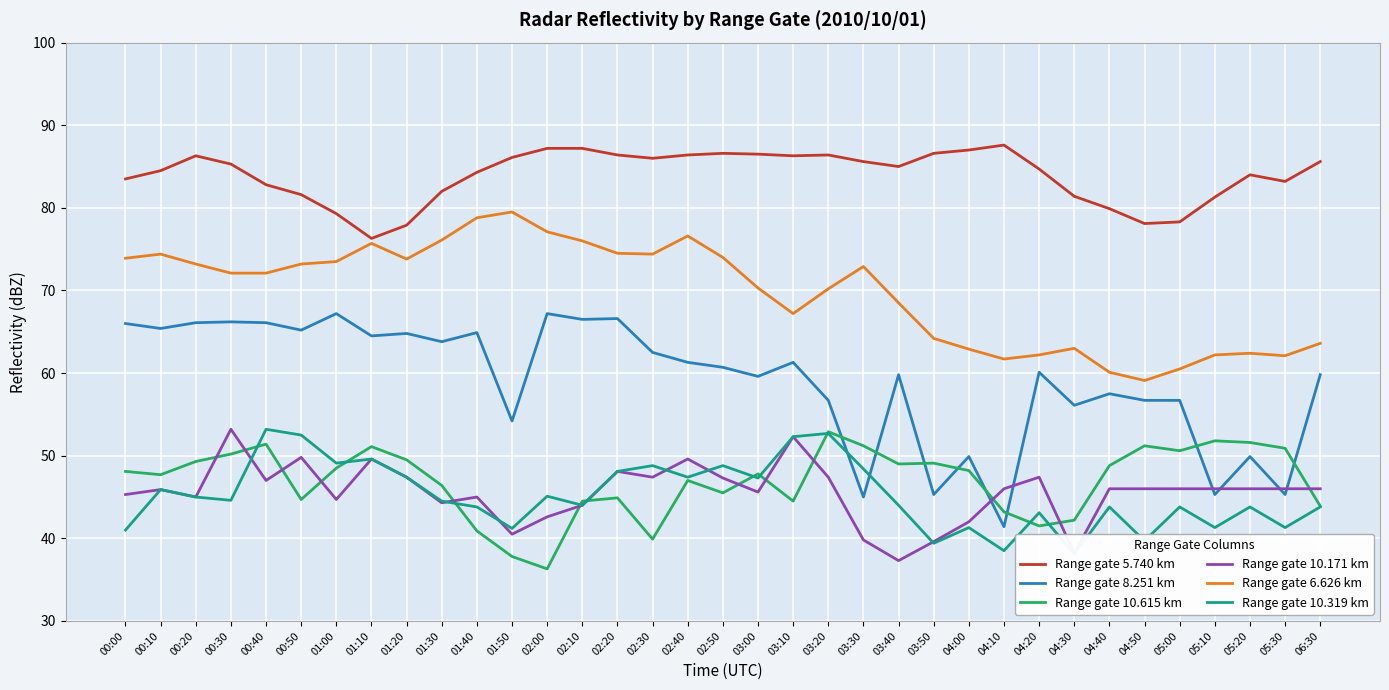

What is the maximum value shown in the chart?

87.6